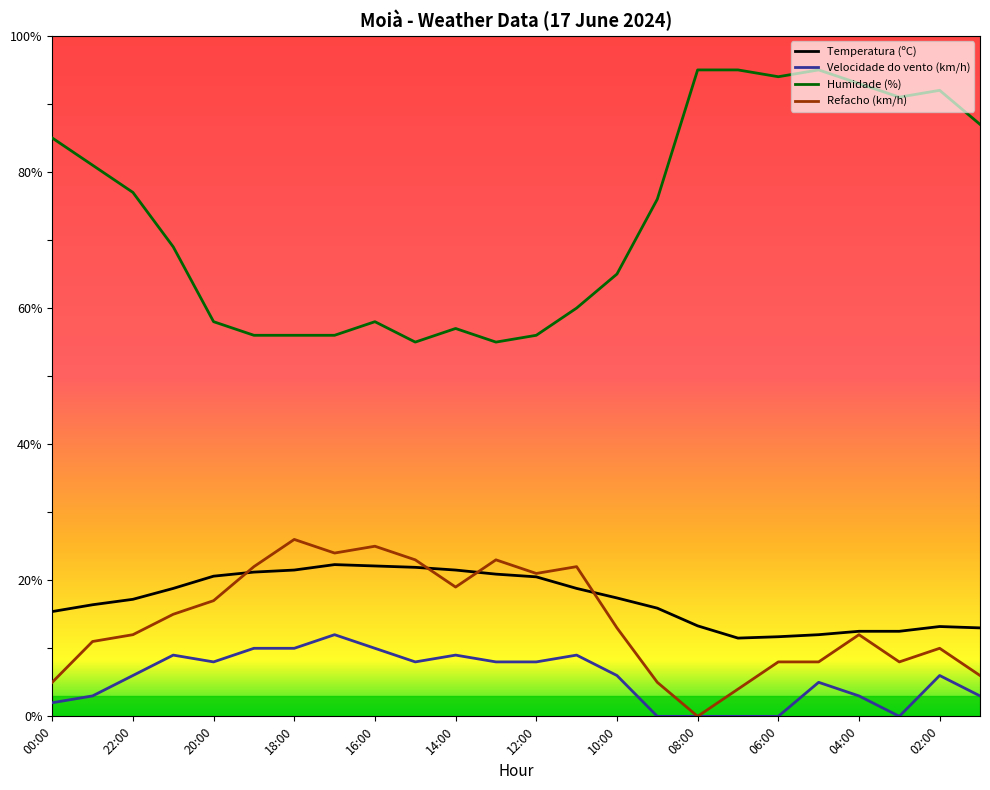

What is the highest value of the Velocidade do vento (km/h) series?

12.0